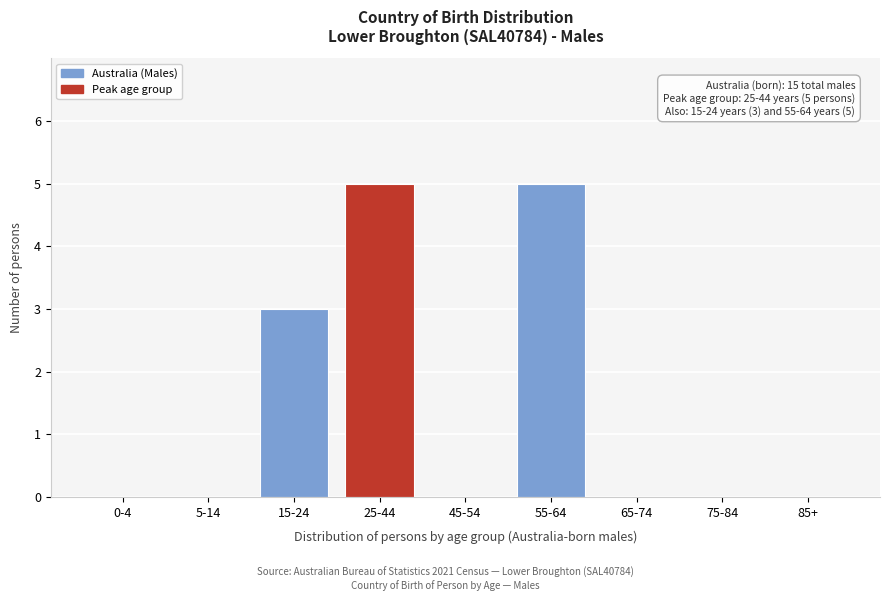

Reading right to left, what are all the values shown in this chart?

85+=0	75-84=0	65-74=0	55-64=5	45-54=0	25-44=5	15-24=3	5-14=0	0-4=0